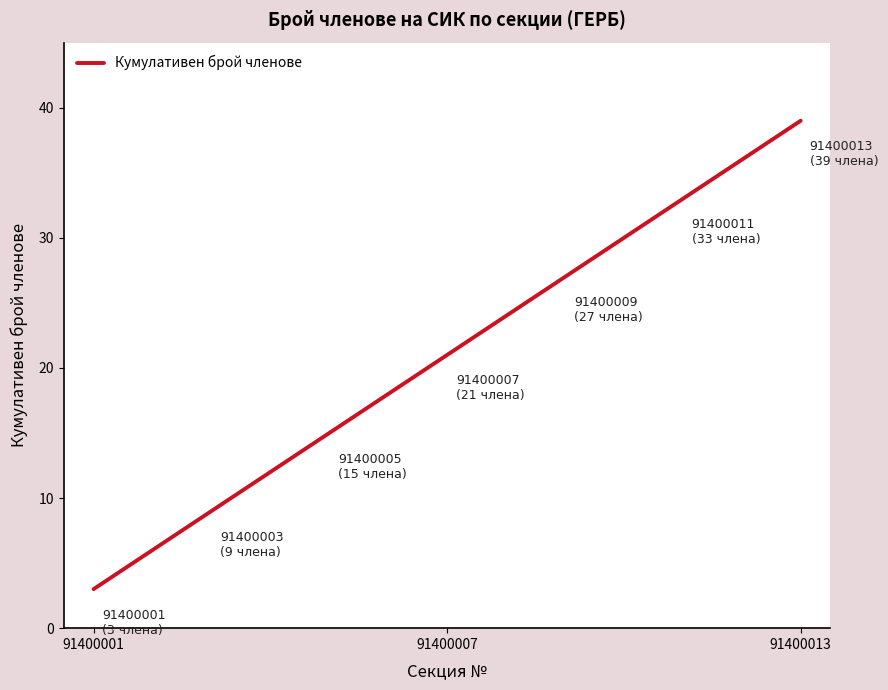

What is the maximum value shown in the chart?

39